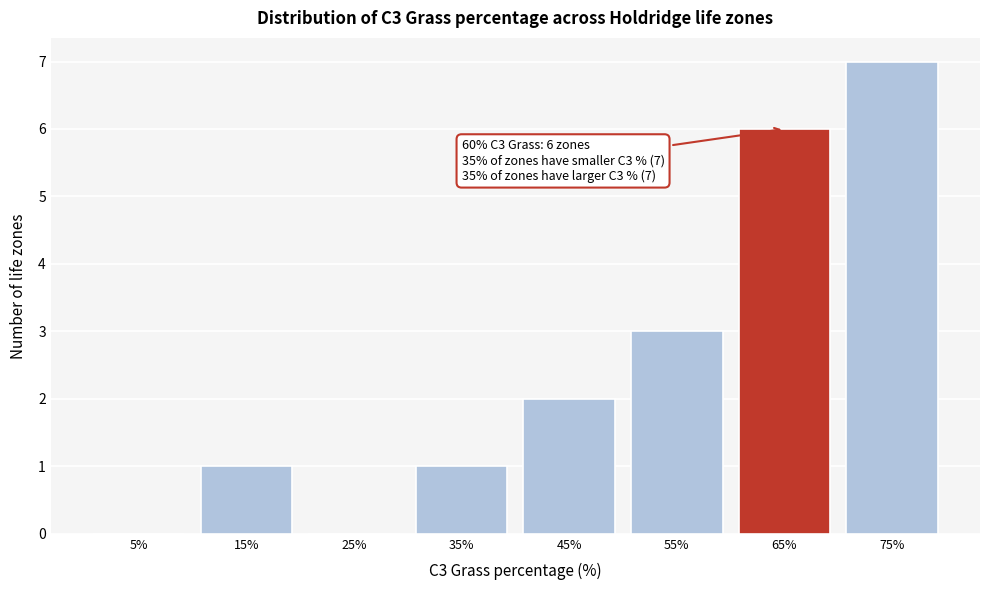

Over which range of the x-axis is the bar tallest?

70 to 80